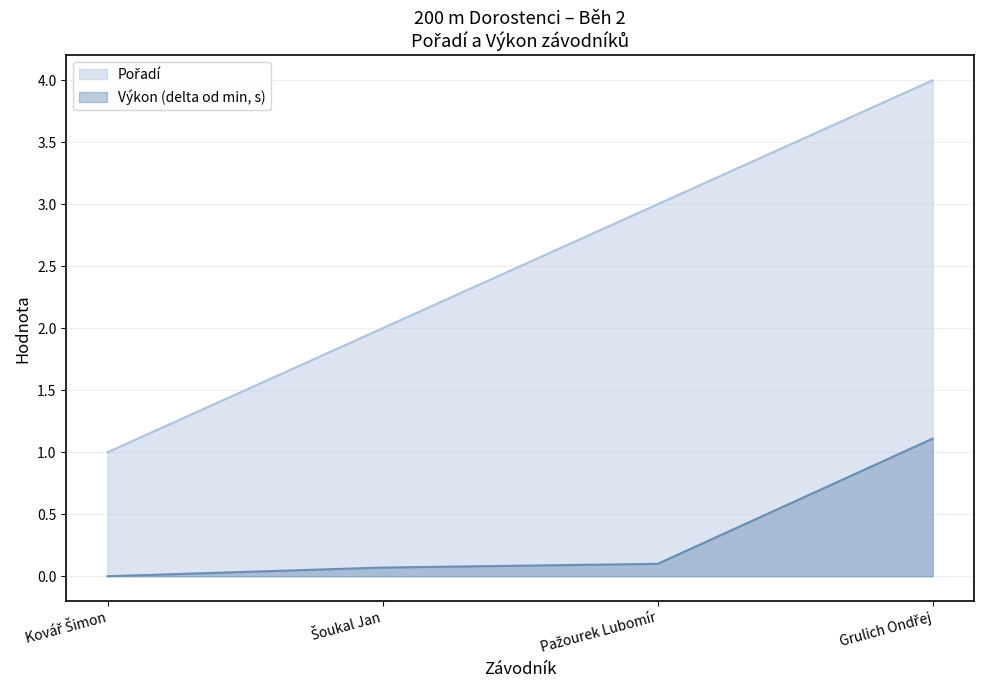

What is the value of the Pořadí point at the 2nd from the left?

2.0